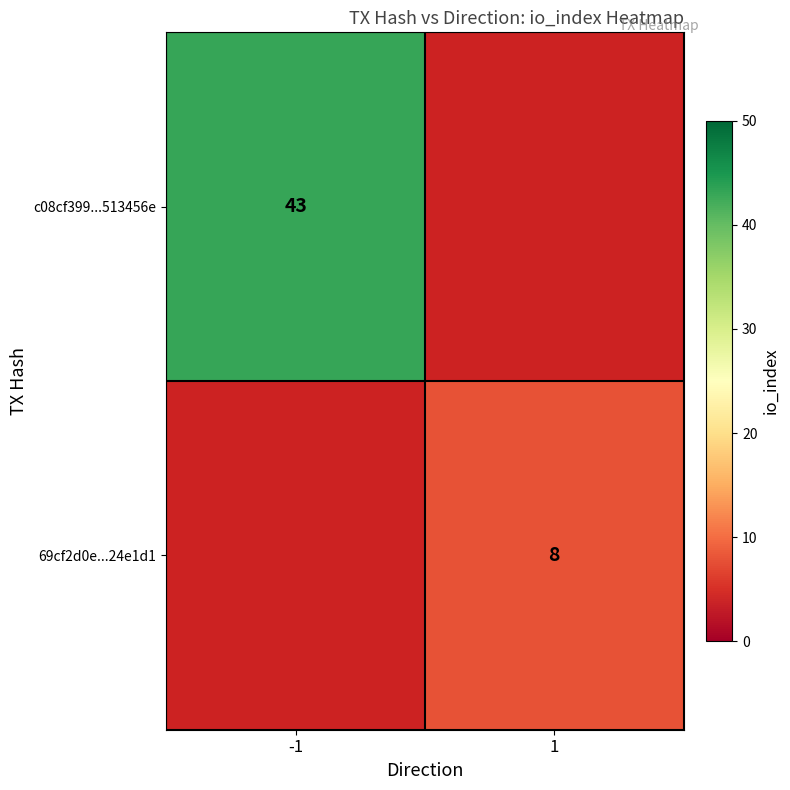

What is the smallest value displayed?

8.0